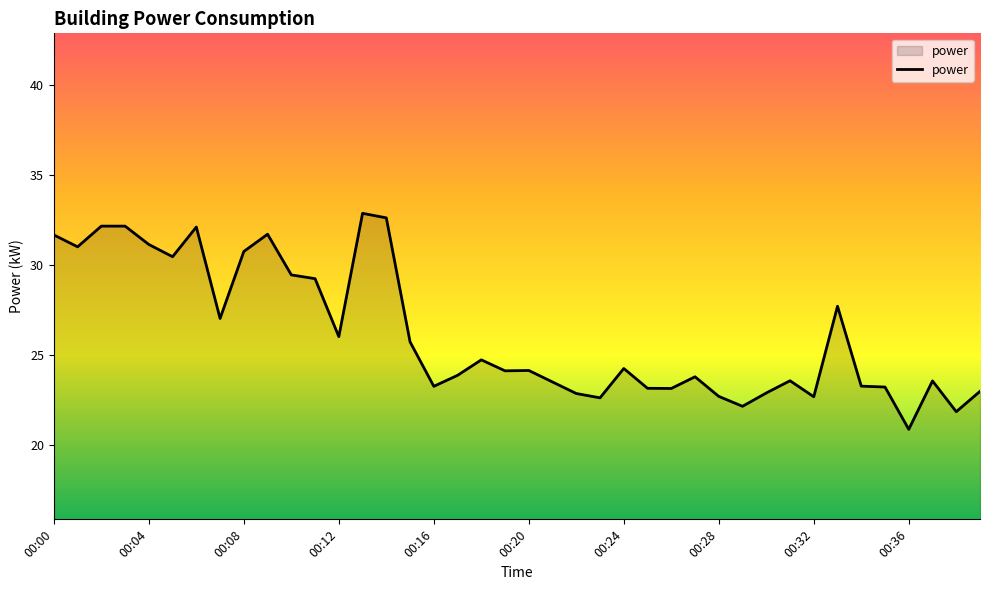

What is the sum of all values?

1047.8